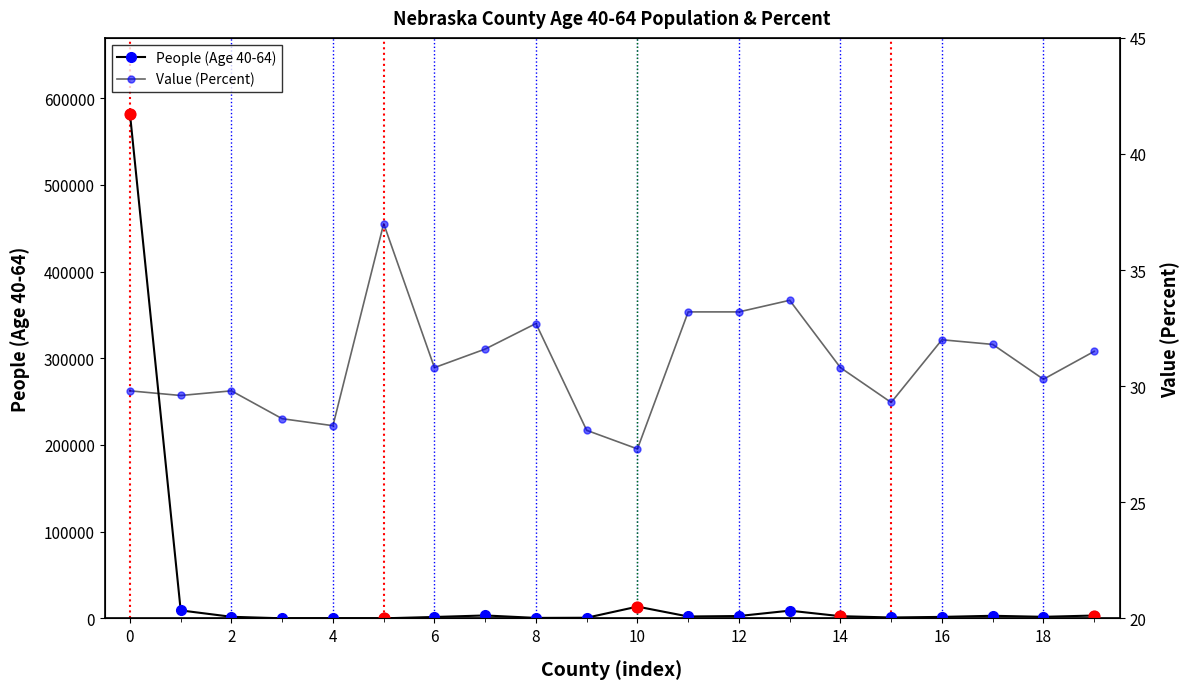

Is the value of People (Age 40-64) at Brown County greater than the value of Value (Percent) at Clay County?

Yes